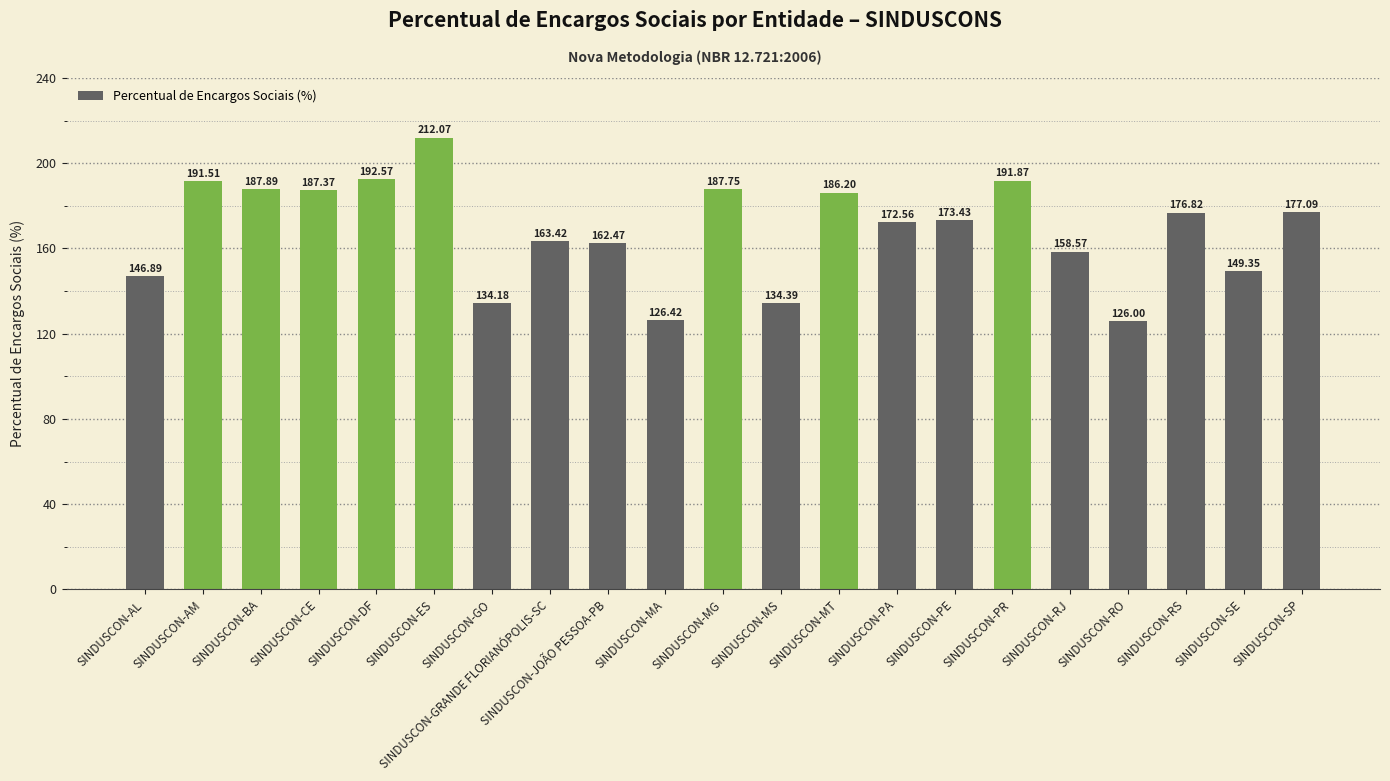

What is the ratio of the value at SINDUSCON-MA to the value at SINDUSCON-GRANDE FLORIANÓPOLIS-SC?

0.8